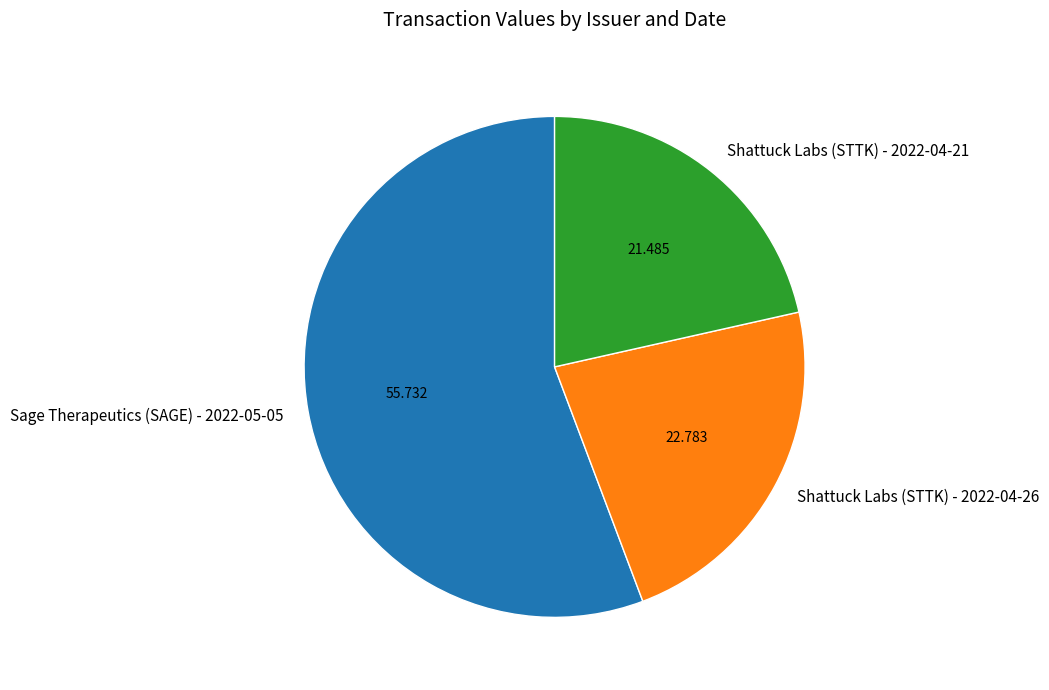

Between Shattuck Labs (STTK) - 2022-04-21 and Shattuck Labs (STTK) - 2022-04-26, which is larger?

Shattuck Labs (STTK) - 2022-04-26